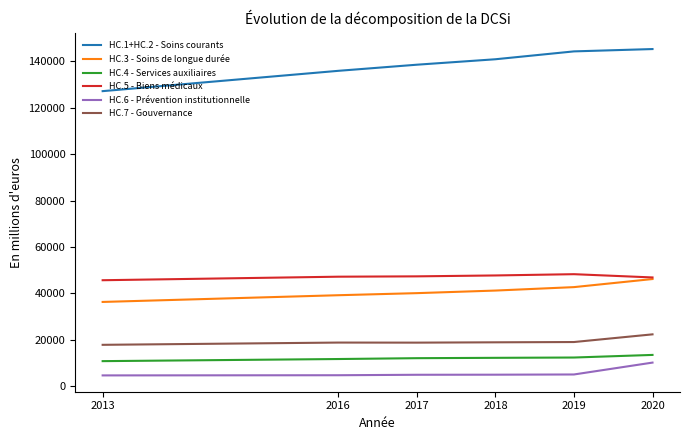

What are all the series names shown in the legend?

HC.1+HC.2 - Soins courants, HC.3 - Soins de longue durée, HC.4 - Services auxiliaires, HC.5 - Biens médicaux, HC.6 - Prévention institutionnelle, HC.7 - Gouvernance